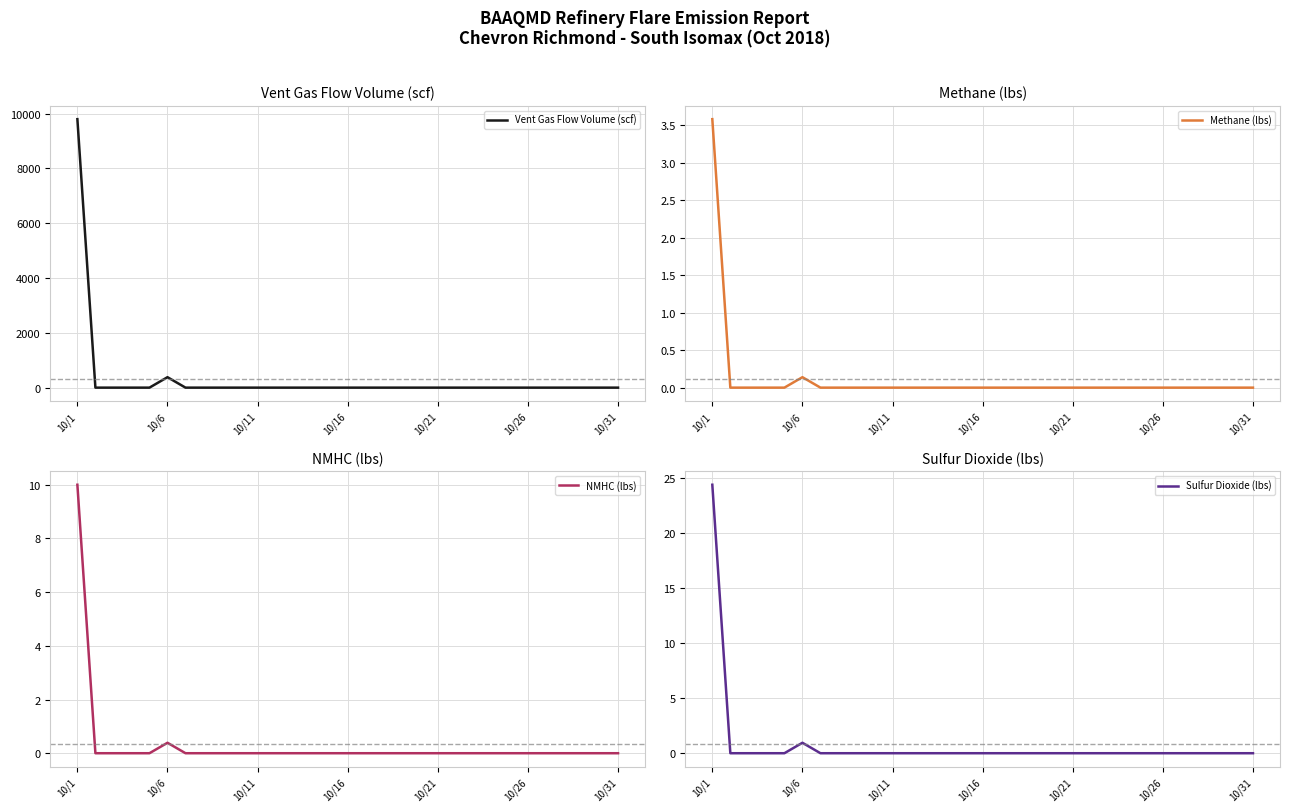

True or false: Sulfur Dioxide (lbs) has more than 2 points higher than both neighbors.

False